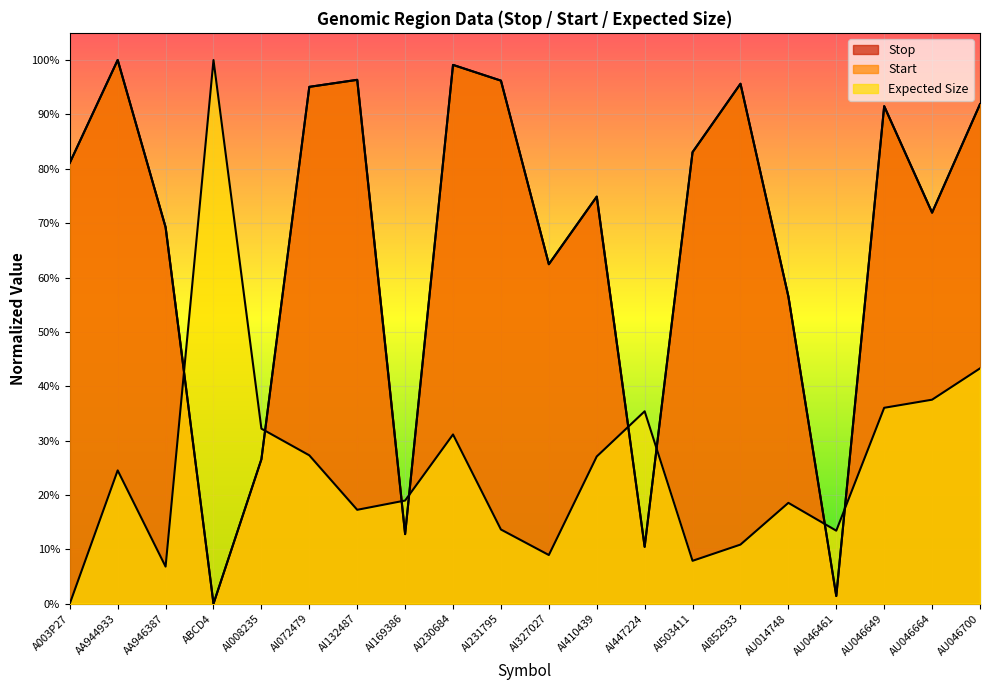

What position from the left is A003P27?

1